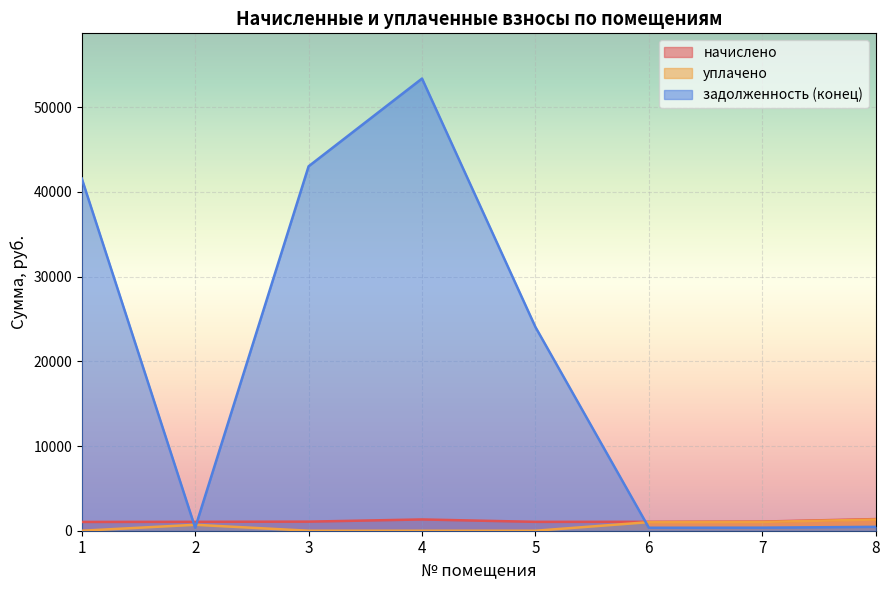

Is it true that уплачено equals 0.0 at 5?

True